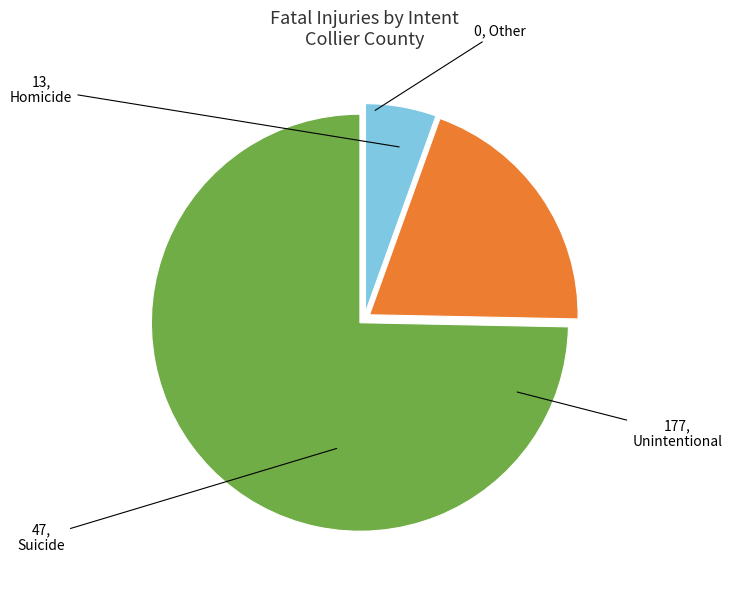

Is there a majority slice in this chart?

Yes